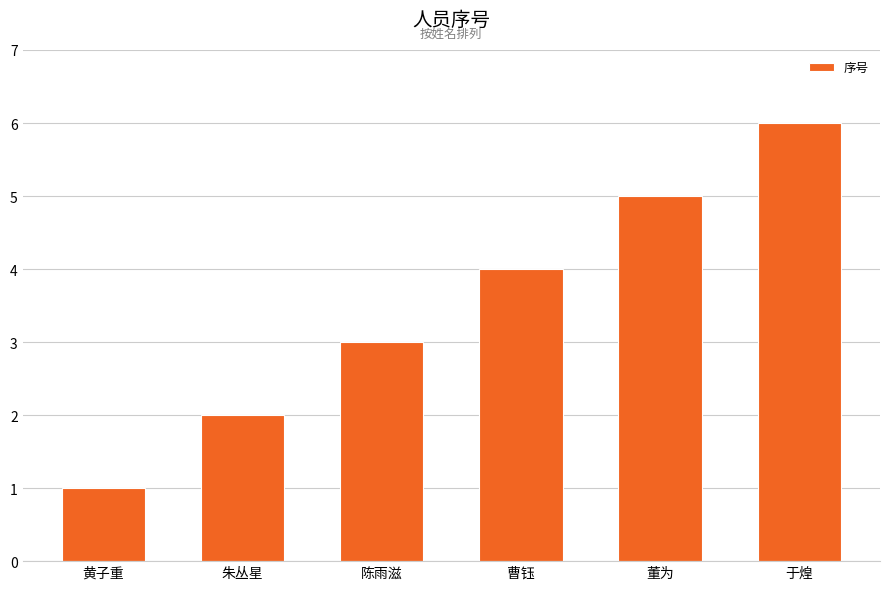

The chart shows a value of 4 at 曹钰. True or false?

True